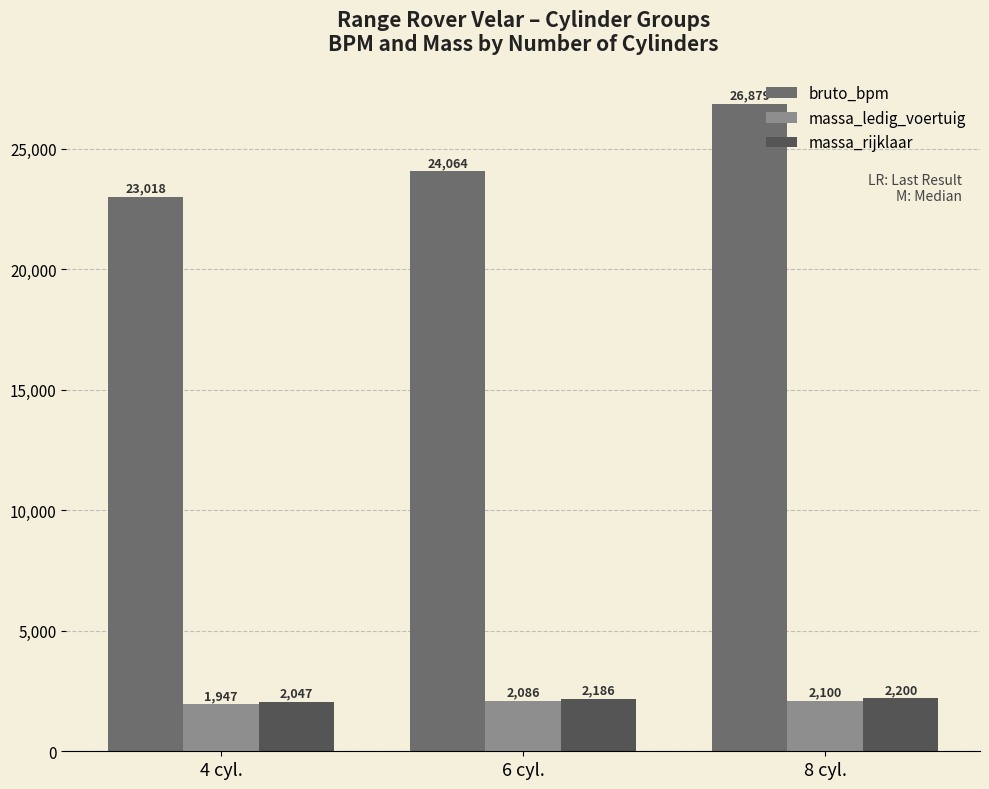

At how many categories does at least one series exceed 3672?

3